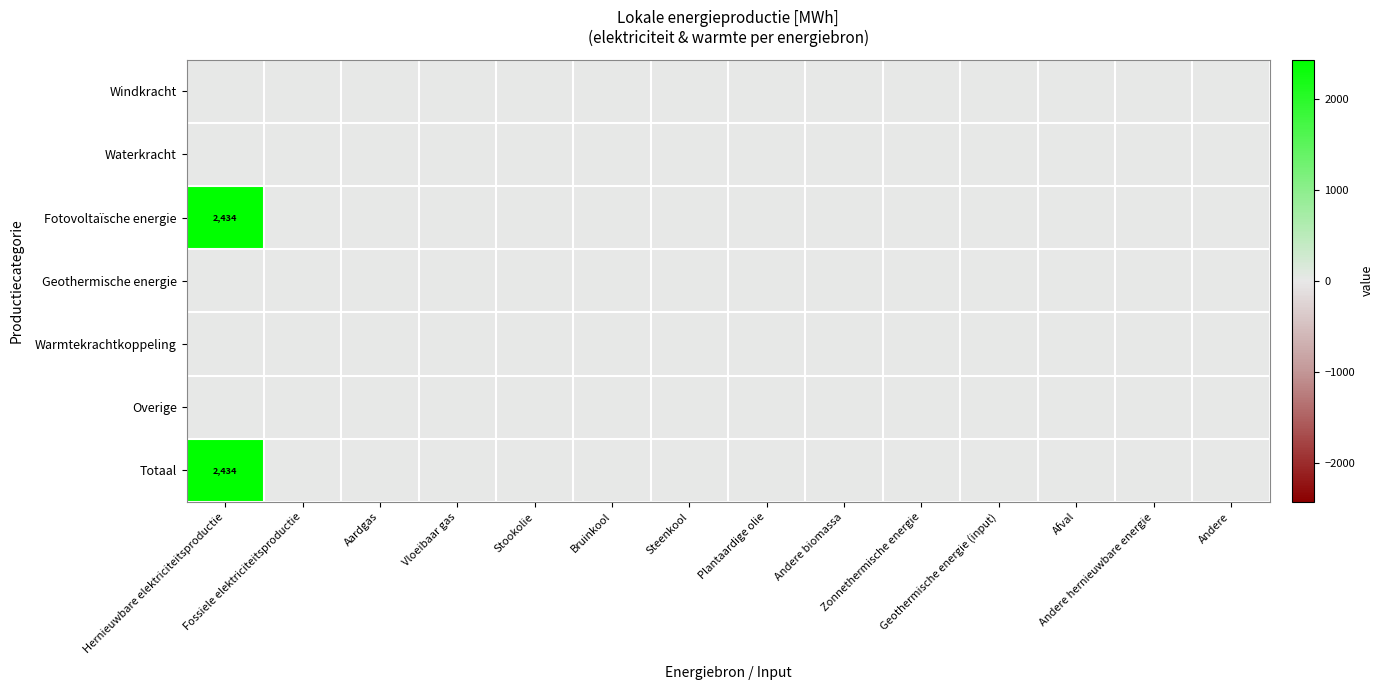

At how many categories does at least one series exceed 815?

1